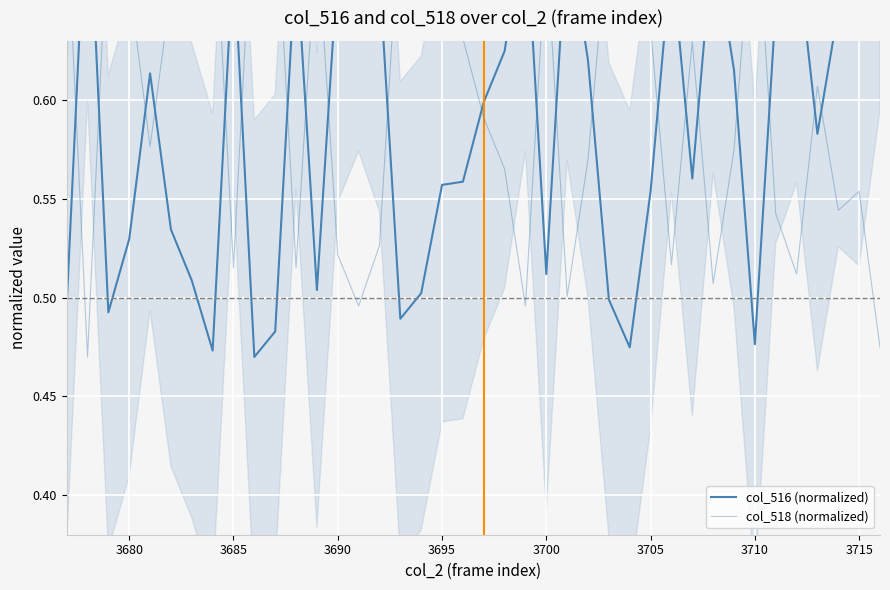

Which series has the largest total across all categories?

col_518 (normalized)